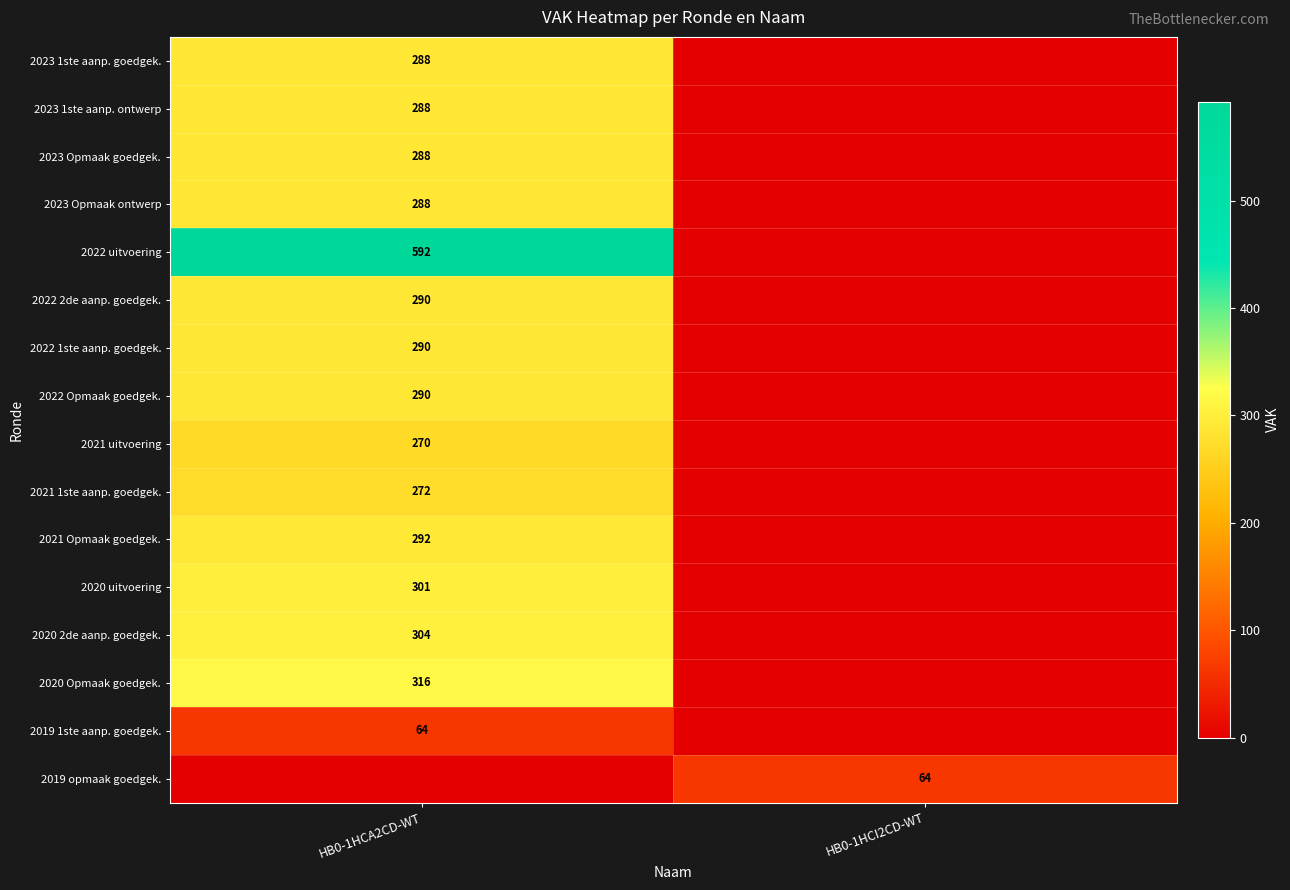

How many distinct data groups are displayed?

16